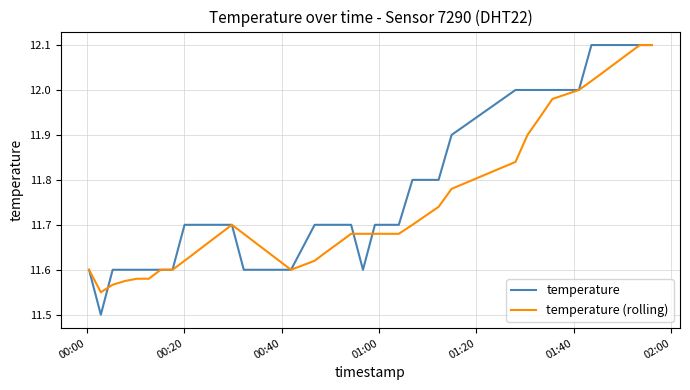

What is the minimum value for temperature?

11.5